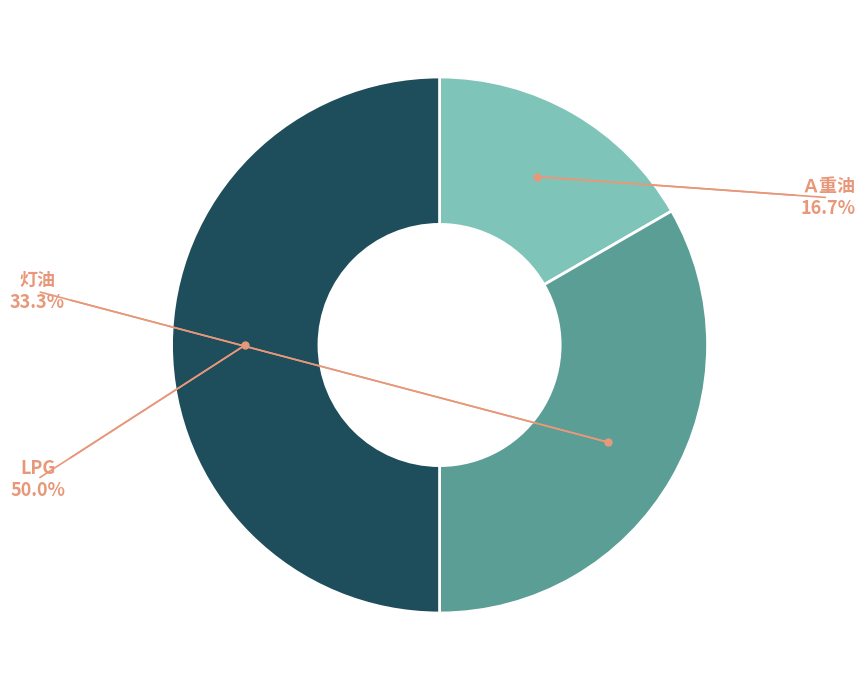

Does any single category account for the majority?

No